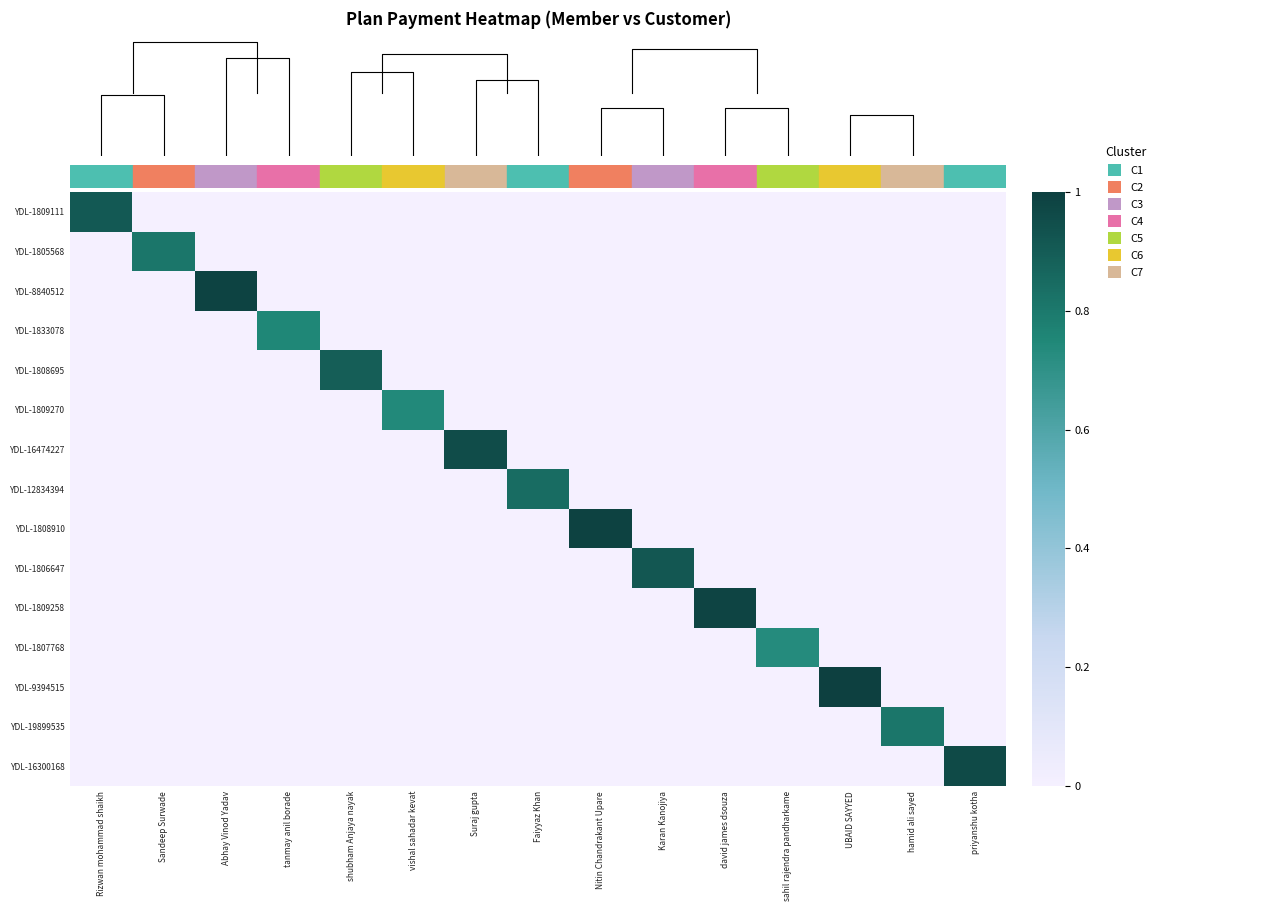

Between vishal sahadar kevat and priyanshu kotha, which is larger?

vishal sahadar kevat